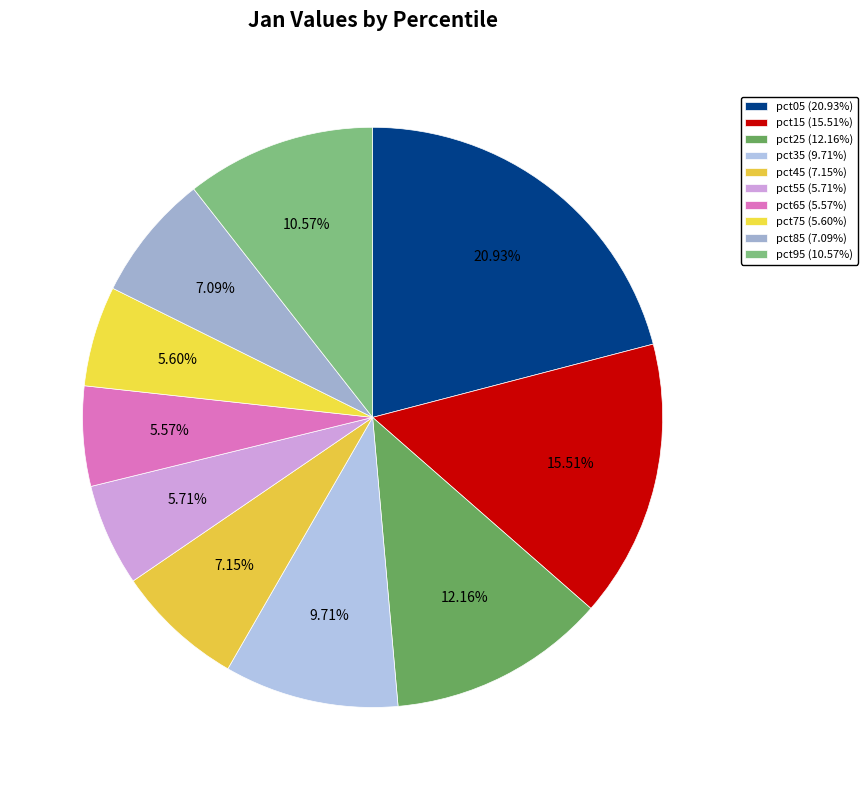

How many segments does this pie chart have?

10